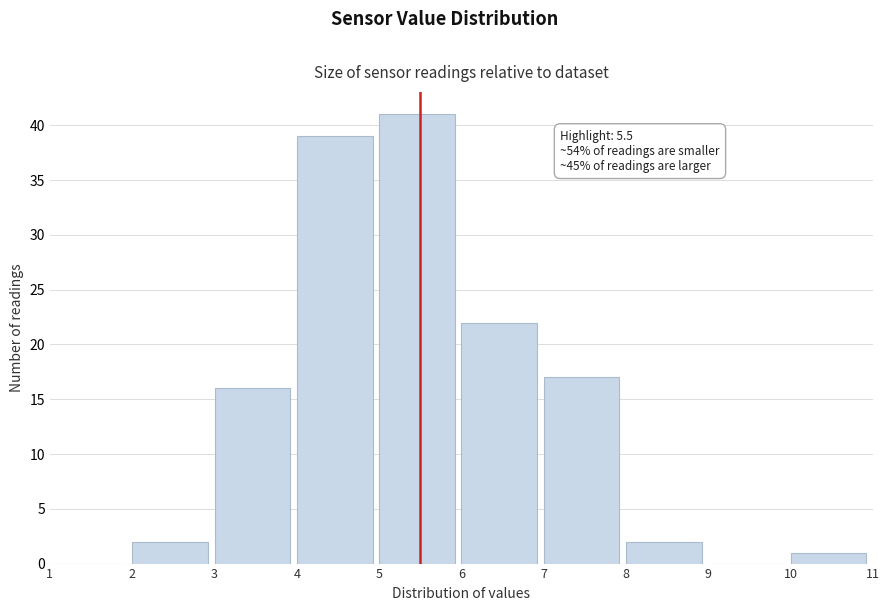

Which range on the x-axis has the tallest bar?

5 to 6